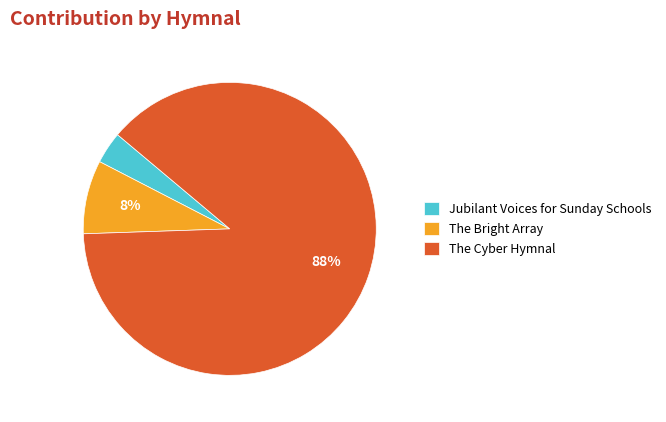

To the nearest percent, what is the difference between the The Cyber Hymnal and The Bright Array slice percentages?

80%